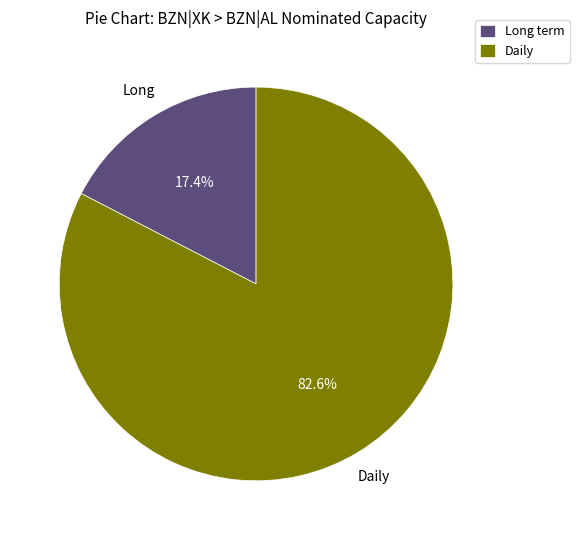

Is Daily the majority of the pie?

Yes